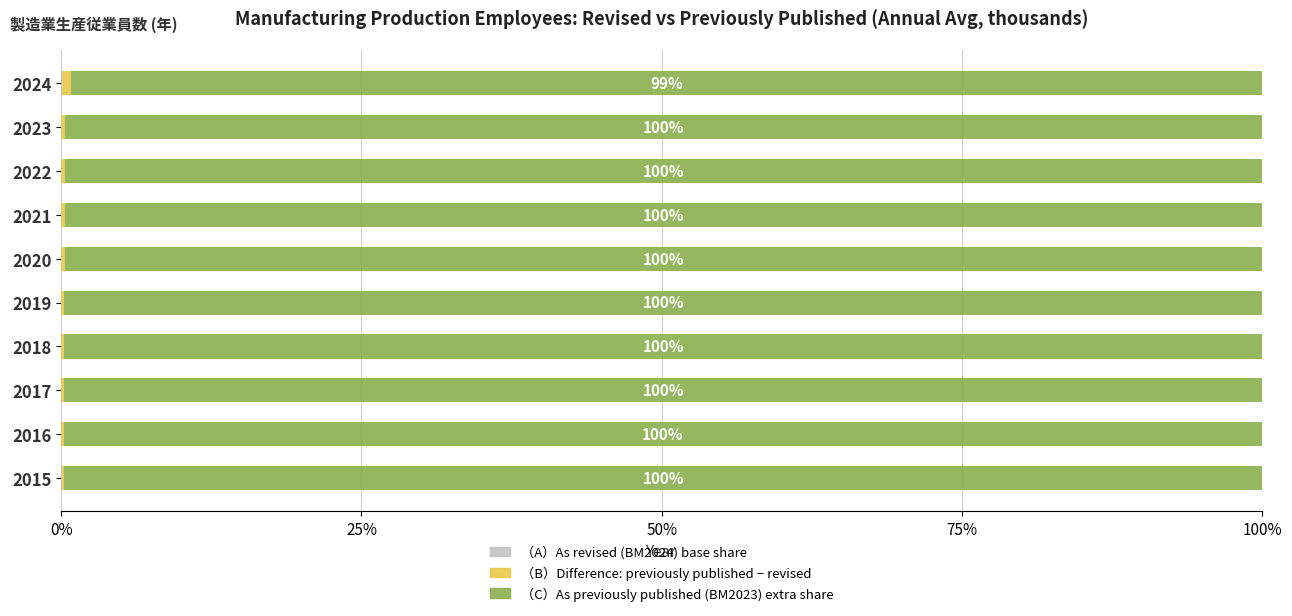

Rank the series by their maximum value, from highest to lowest.

（C）As revised (BM2024), （B）Difference (prev − revised), （A）As revised portion not in prev